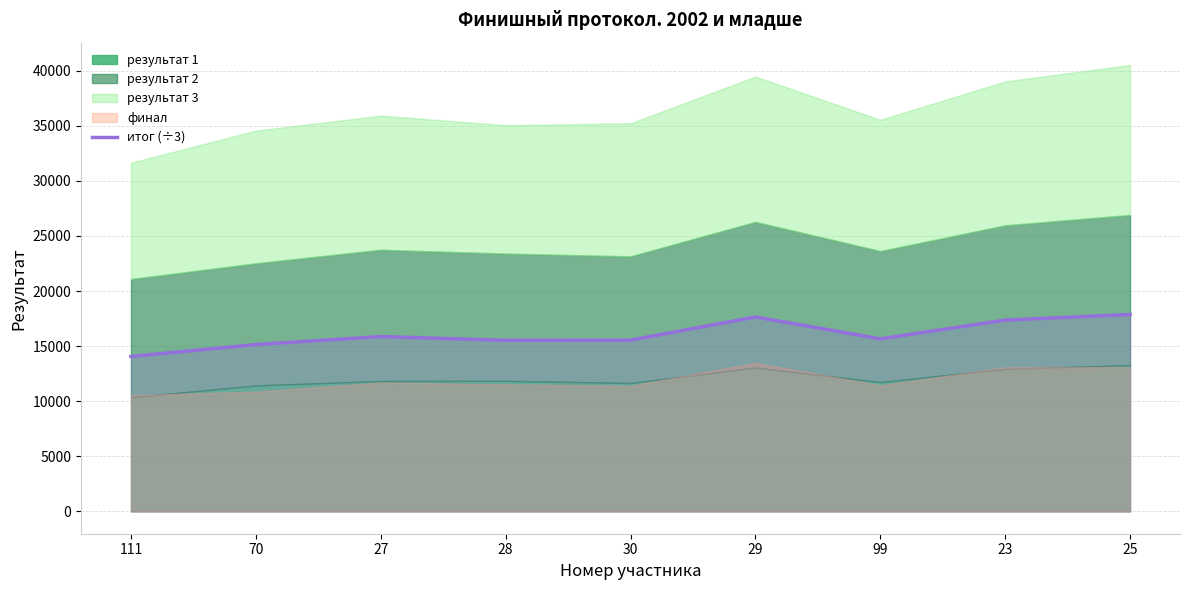

Reading right to left, list all the values displayed in this chart.

17868.7	17361.0	15658.7	17646.7	15537.3	15526.0	15866.0	15140.3	14062.0